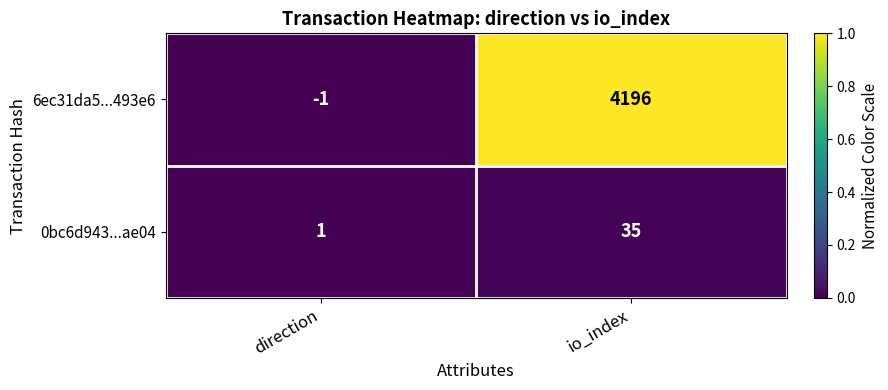

List the series in order of their overall mean, lowest first.

0bc6d943...ae04, 6ec31da5...493e6